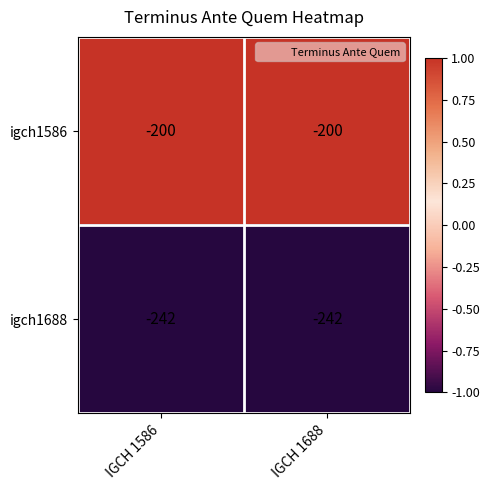

What is the minimum value shown in the chart?

-242